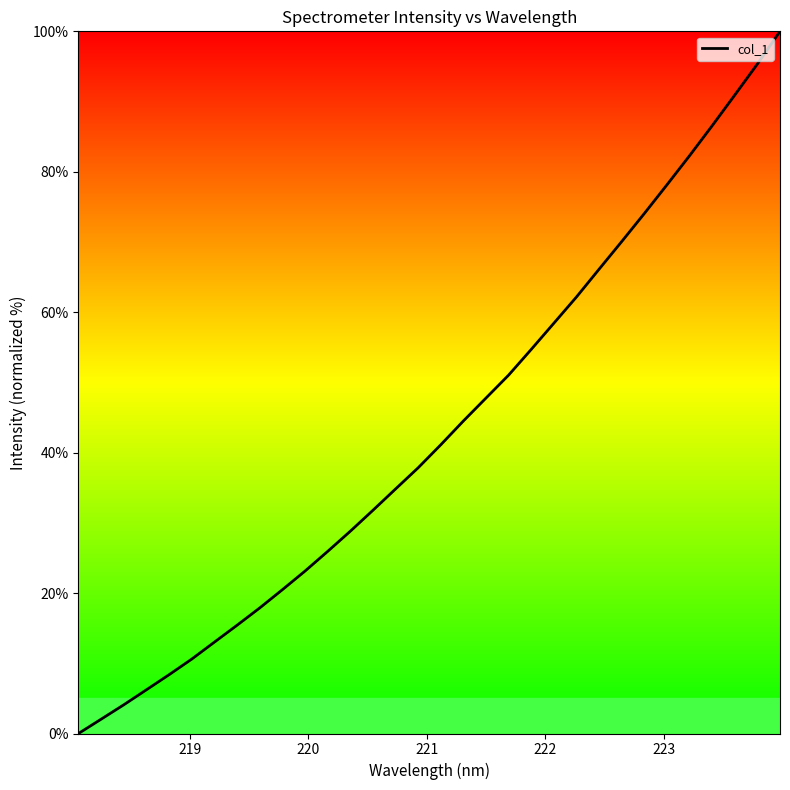

Count the number of data series in this chart.

1